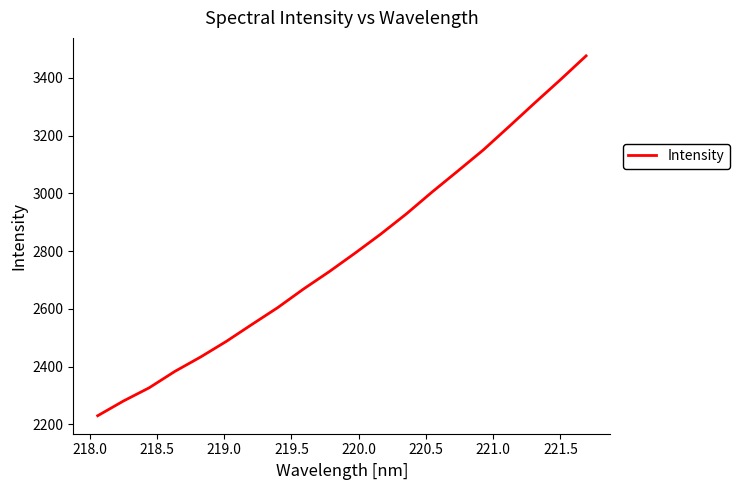

What is the minimum value shown in the chart?

2230.3